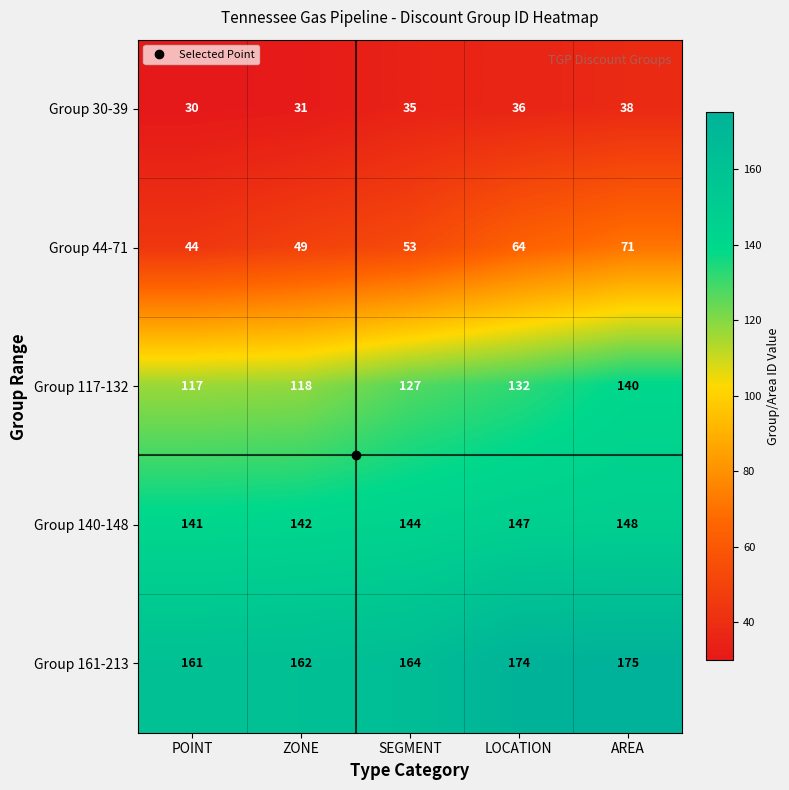

Which category has the highest value across all series?

AREA